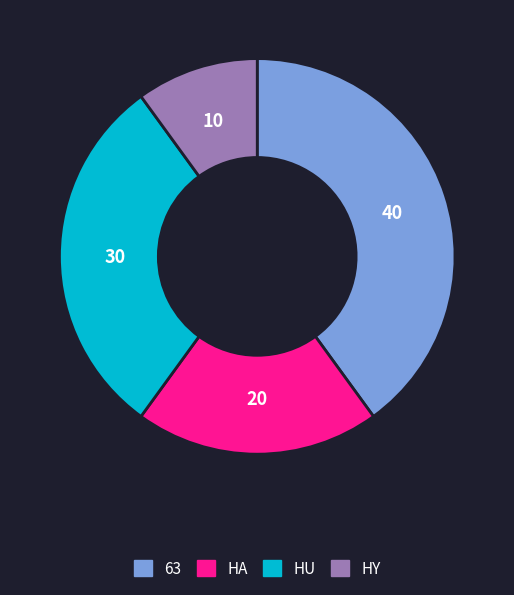

What is the smallest slice in the pie chart?

HY